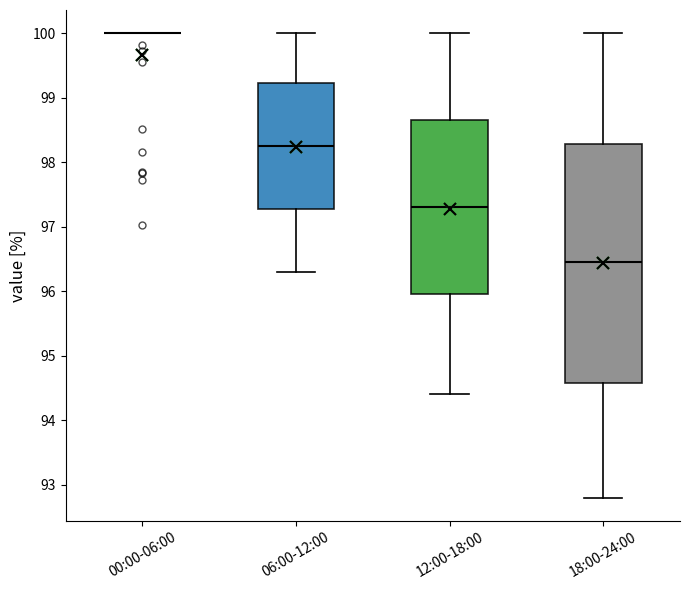

Reading left to right, transcribe this box plot: for each box, give where its median line is, the range the box spans, and where its two whiskers end, as read against the y-axis. The values are not printed on the chart, so give them approximately, as read against the axis.

00:00-06:00: box collapsed to a line at 100.0, whiskers 100.0 to 100.0
06:00-12:00: median 98.3, box 97.3 to 99.2, whiskers 96.3 to 100.0
12:00-18:00: median 97.3, box 96.0 to 98.7, whiskers 94.4 to 100.0
18:00-24:00: median 96.5, box 94.6 to 98.3, whiskers 92.8 to 100.0